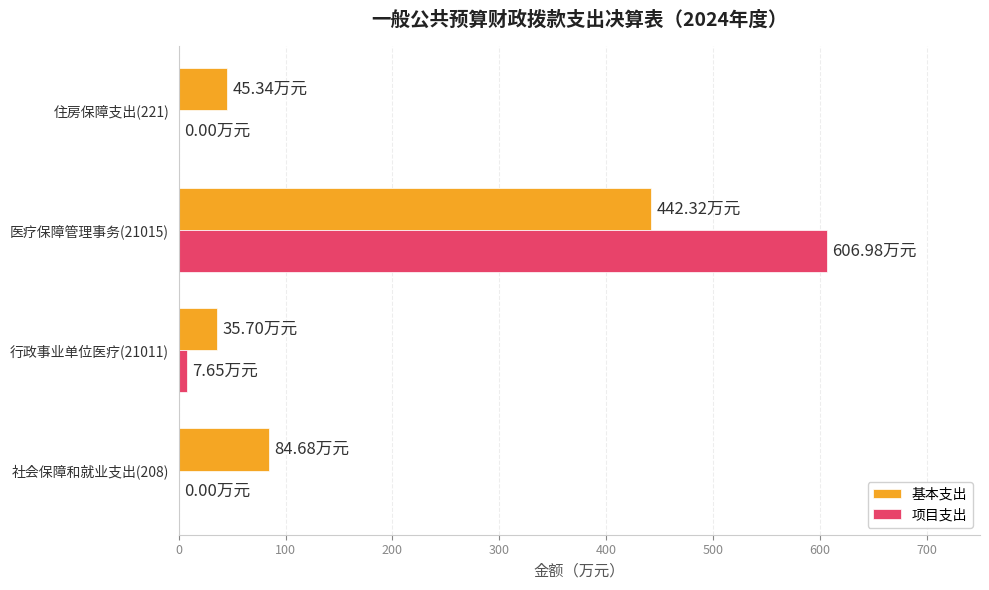

At which category is the sum across all series the highest?

医疗保障管理事务(21015)